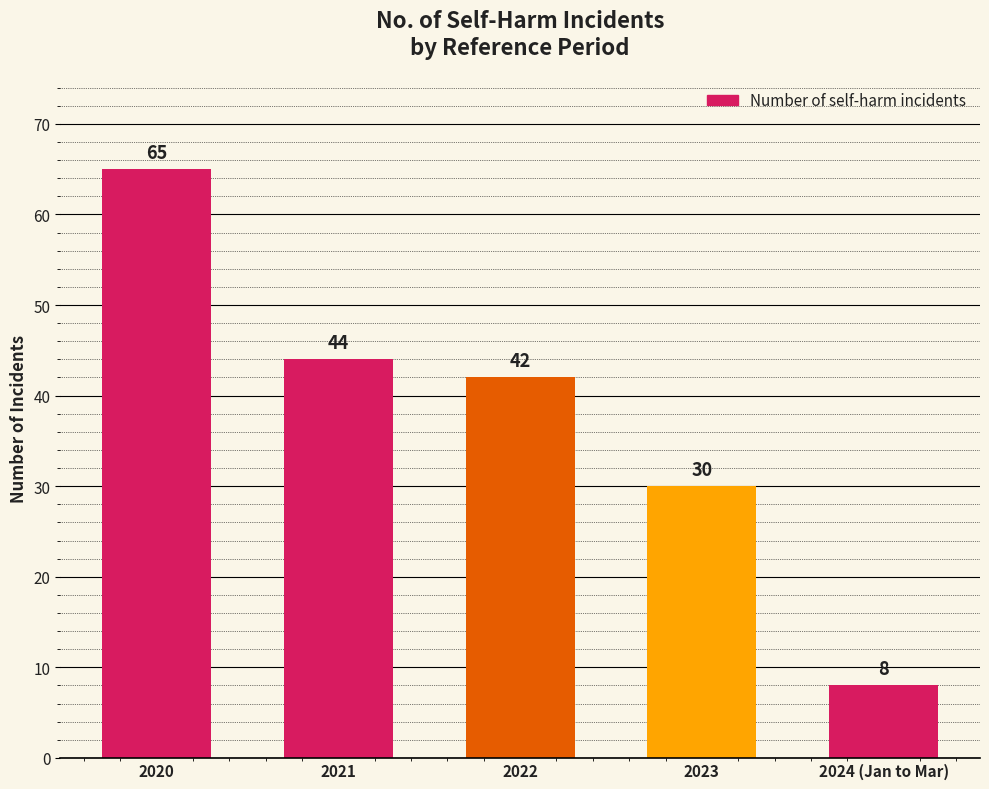

What is the label of the 1st bar from the left?

2020